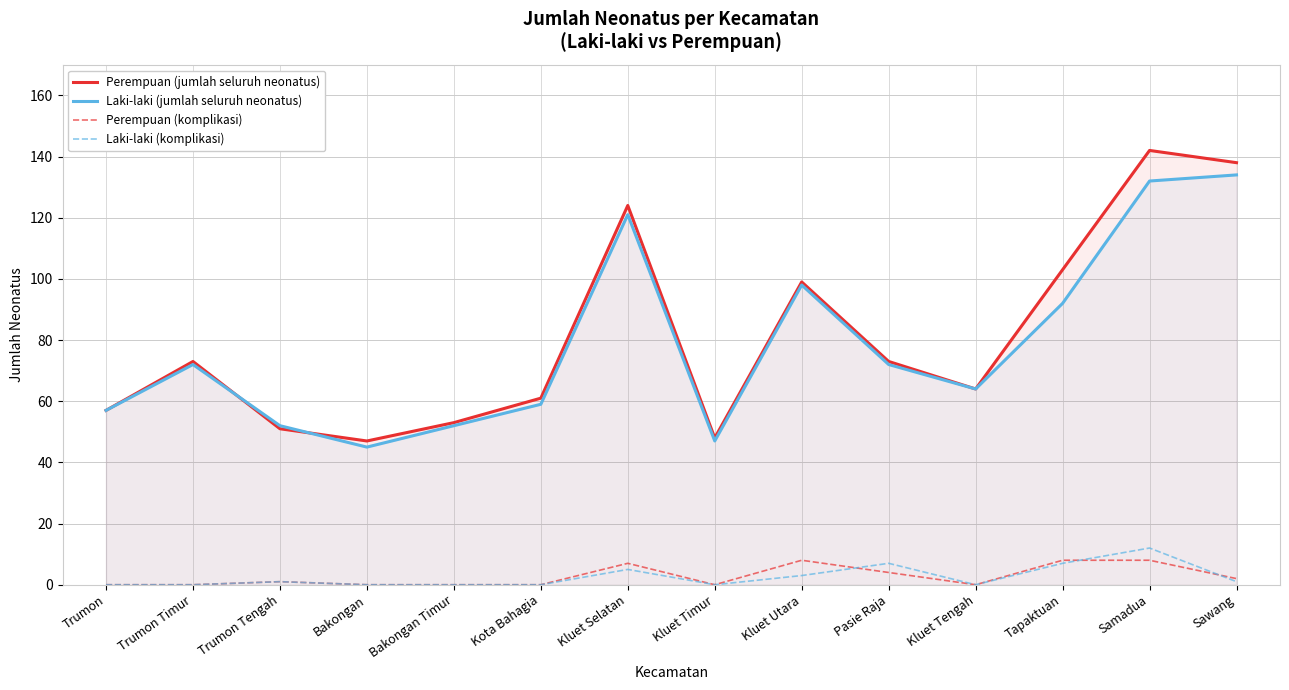

What is the sum of the Perempuan (komplikasi) values at Bakongan and Samadua?

8